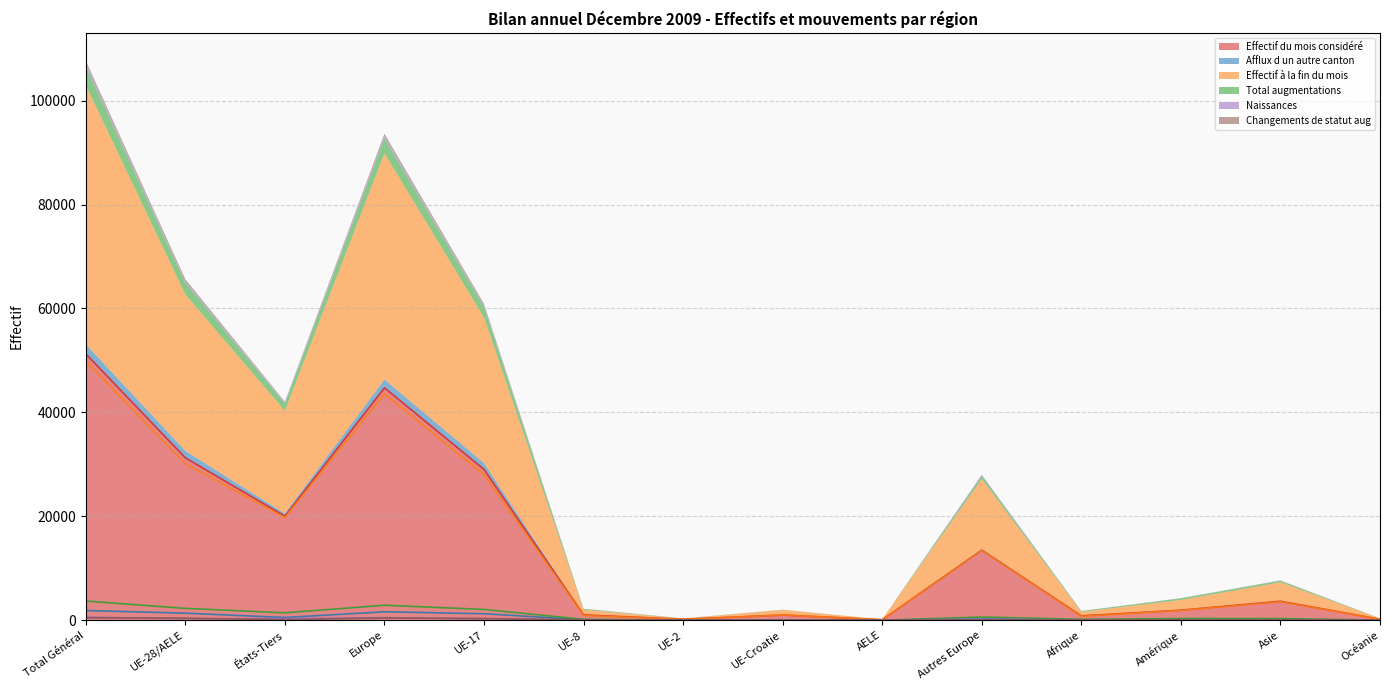

True or false: Effectif à la fin du mois and Changements de statut aug cross at least once.

False